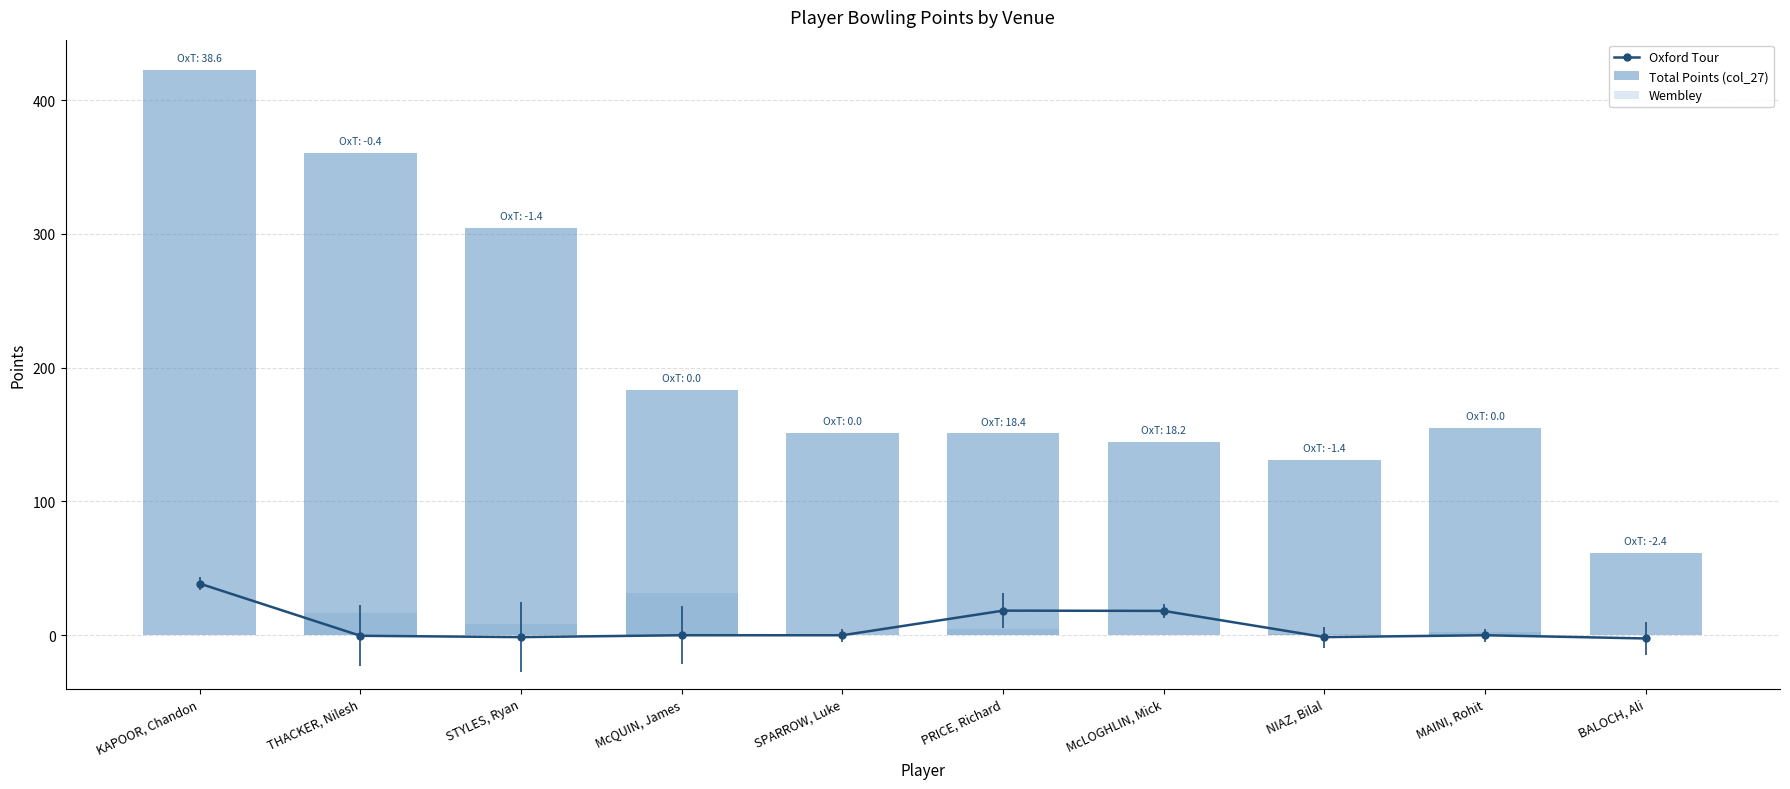

The Wembley series shows 0.6 at NIAZ, Bilal. True or false?

True